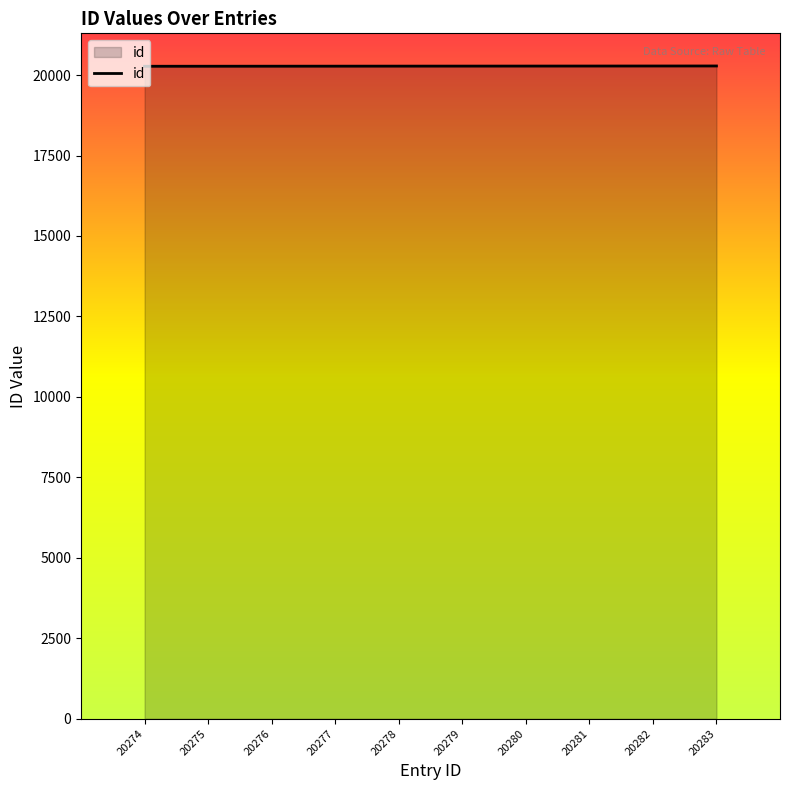

Is it true that the value at 20276 is 20276?

True